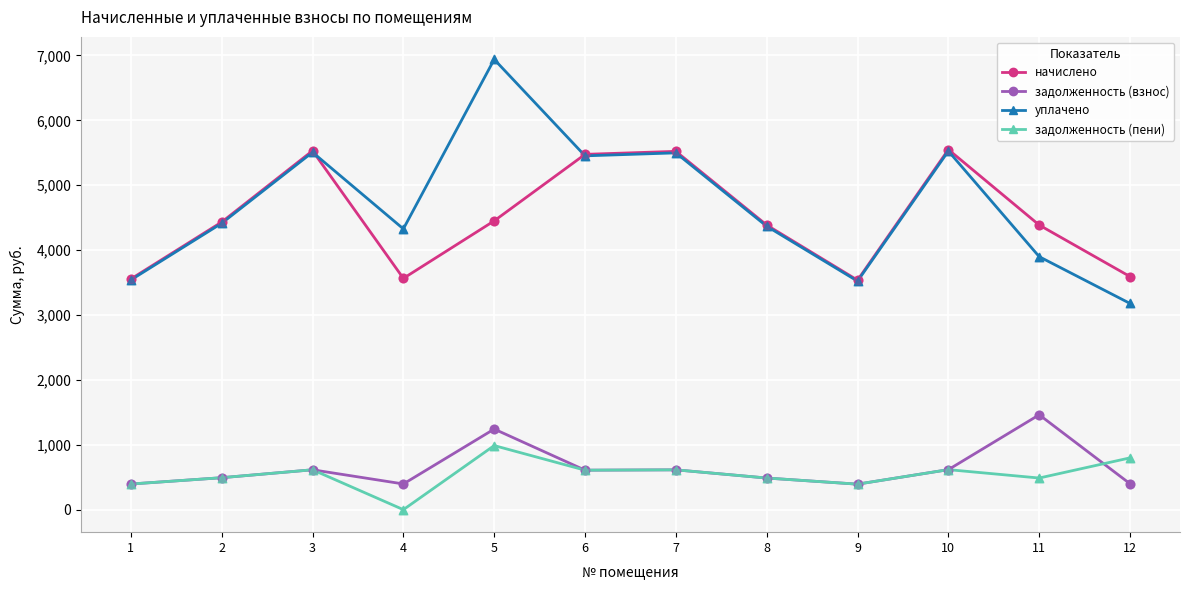

Which series has the widest spread of values?

уплачено